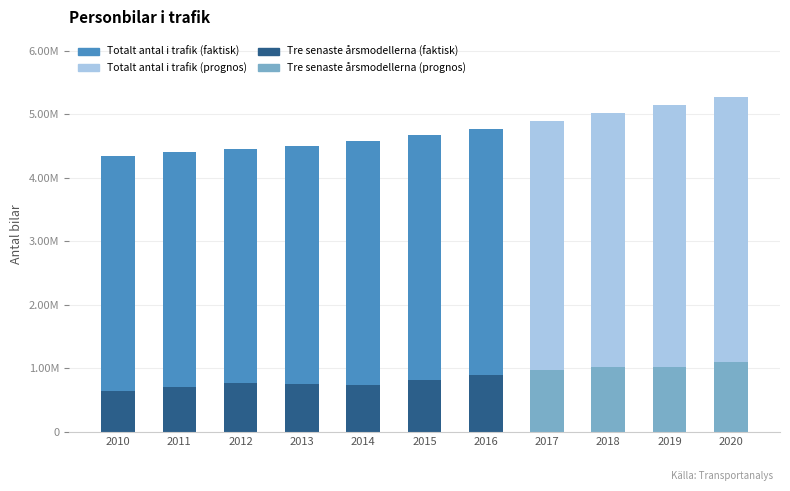

The Antal av de tre senaste årsmodellerna series shows 1013866 at 2018. True or false?

True